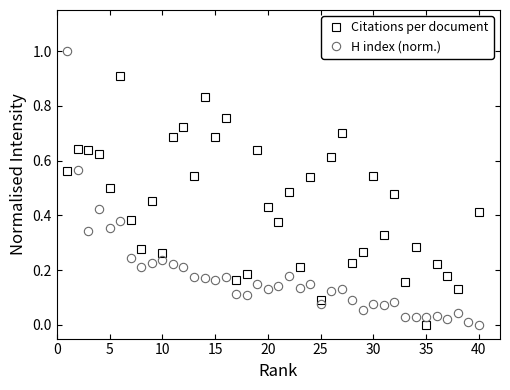

True or false: H index (norm.) has more than 2 interior local peaks.

True